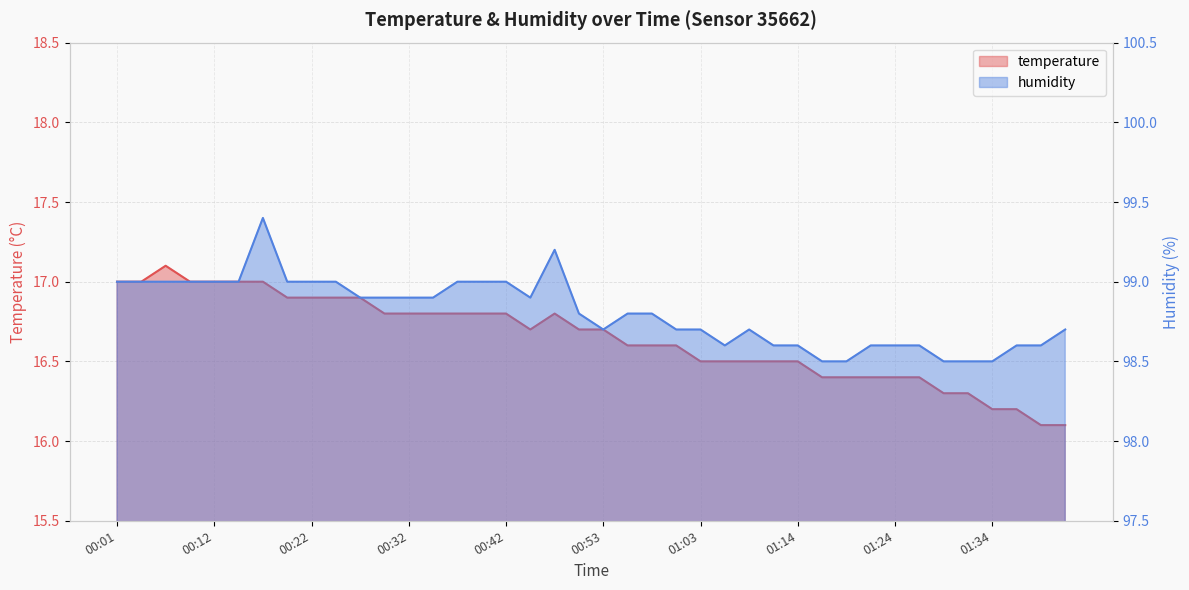

How many interior local peaks does the temperature series have?

2